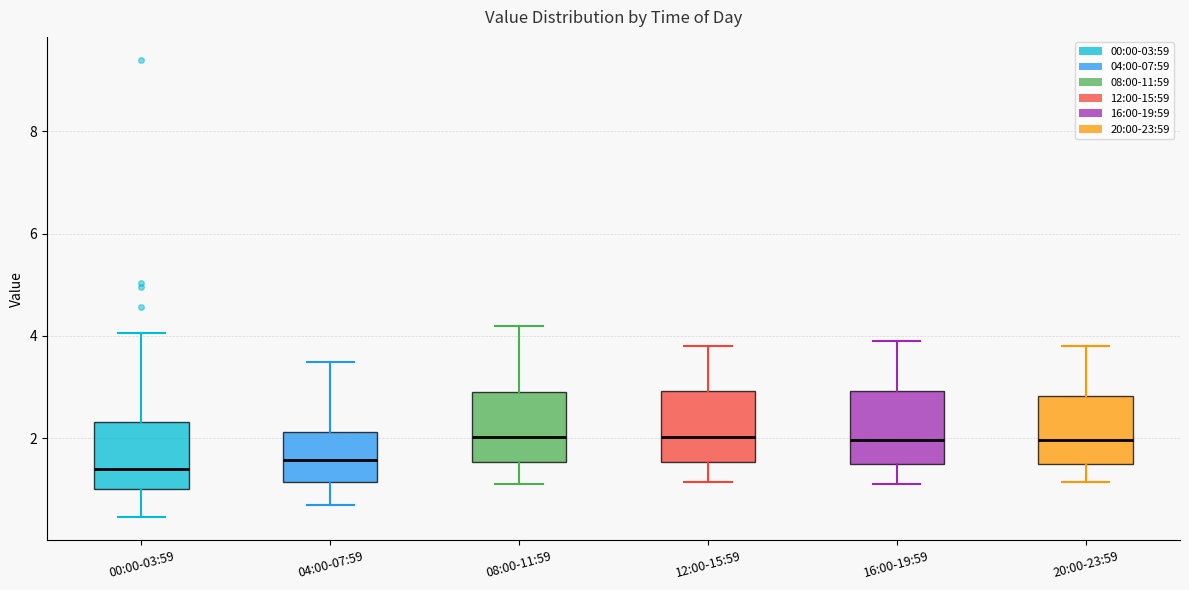

Reading left to right, read every box against the y-axis: the position of its median line, the range the box covers, and the ends of its whiskers. The values are not printed on the chart, so give them approximately, as read against the axis.

00:00-03:59: median 1.4, box 1.0 to 2.4, whiskers 0.4 to 4.0
04:00-07:59: median 1.6, box 1.2 to 2.2, whiskers 0.8 to 3.6
08:00-11:59: median 2.0, box 1.6 to 3.0, whiskers 1.2 to 4.2
12:00-15:59: median 2.0, box 1.6 to 3.0, whiskers 1.2 to 3.8
16:00-19:59: median 2.0, box 1.4 to 3.0, whiskers 1.2 to 4.0
20:00-23:59: median 2.0, box 1.4 to 2.8, whiskers 1.2 to 3.8